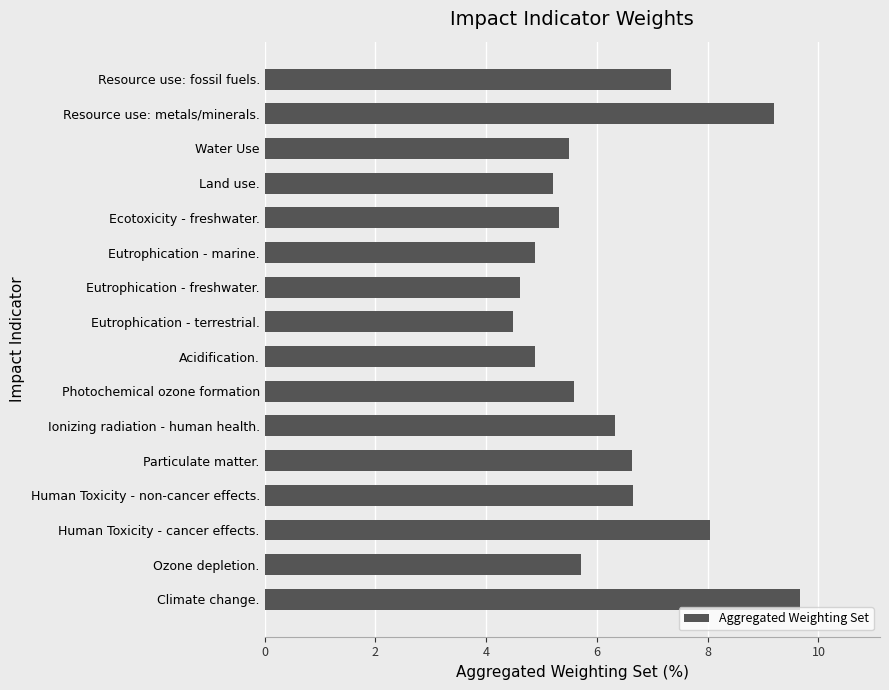

What is the greatest value displayed?

9.7